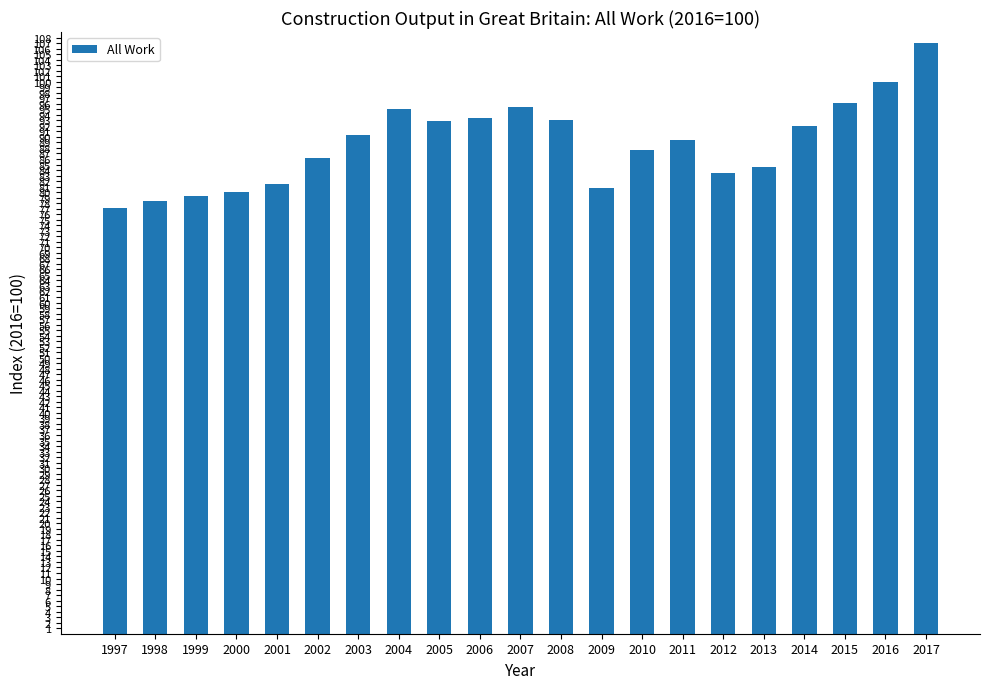

Which category has the highest value across all series?

2017